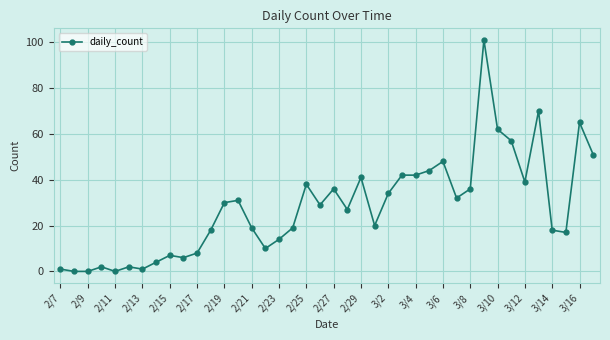

What is the maximum value shown in the chart?

101